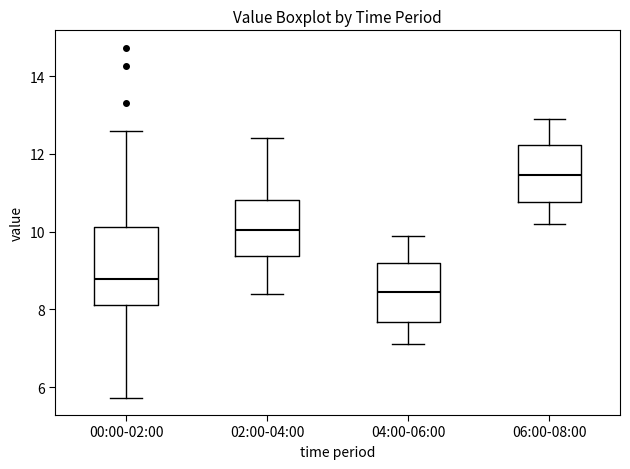

Reading left to right, transcribe this box plot: for each box, give where its median line is, the range the box spans, and where its two whiskers end, as read against the y-axis. The values are not printed on the chart, so give them approximately, as read against the axis.

00:00-02:00: median 8.8, box 8.2 to 10.2, whiskers 5.8 to 12.6
02:00-04:00: median 10.0, box 9.4 to 10.8, whiskers 8.4 to 12.4
04:00-06:00: median 8.4, box 7.6 to 9.2, whiskers 7.2 to 10.0
06:00-08:00: median 11.4, box 10.8 to 12.2, whiskers 10.2 to 13.0